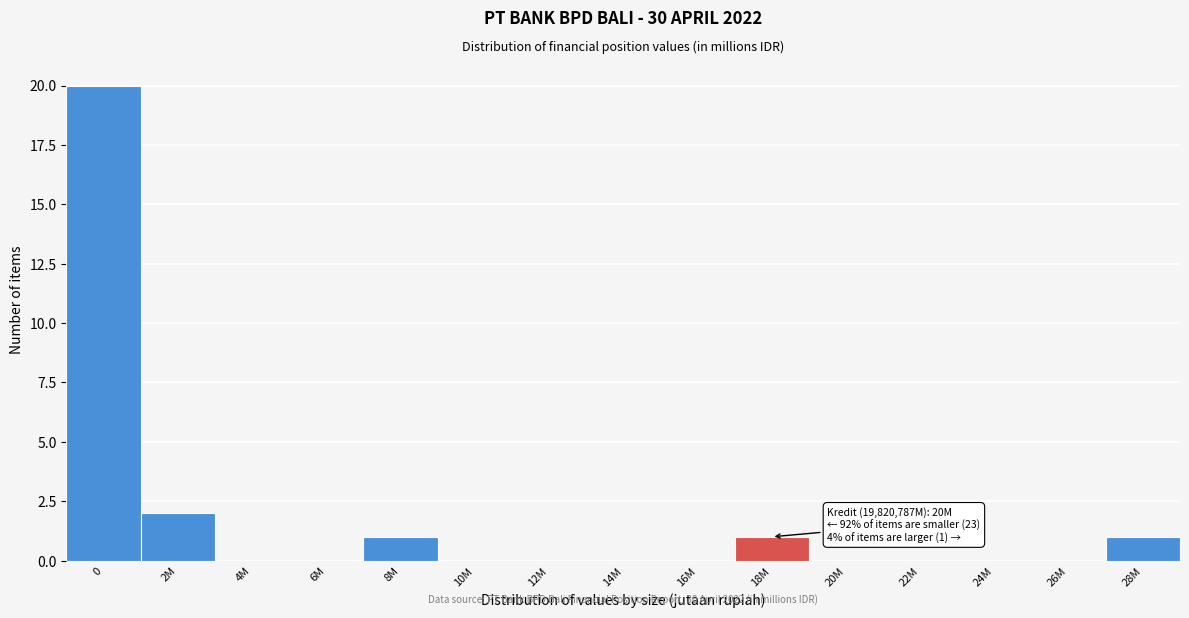

Reading right to left, extract all data points from this chart.

28M=1	26M=0	24M=0	22M=0	20M=0	18M=1	16M=0	14M=0	12M=0	10M=0	8M=1	6M=0	4M=0	2M=2	0=20